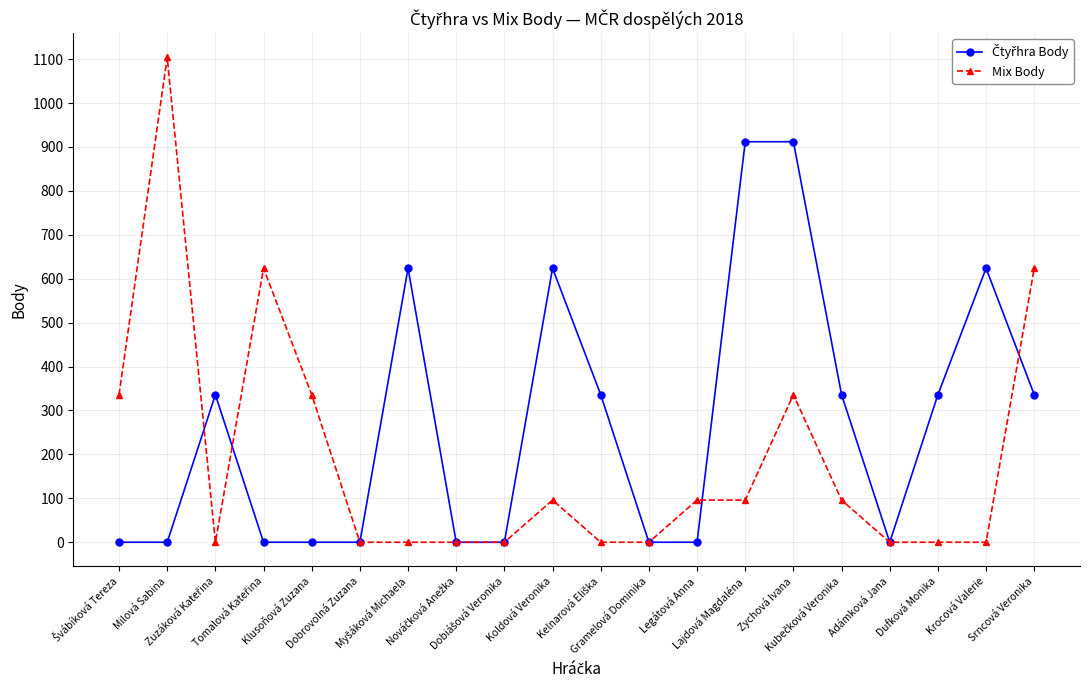

Which series has the widest spread of values?

Mix Body